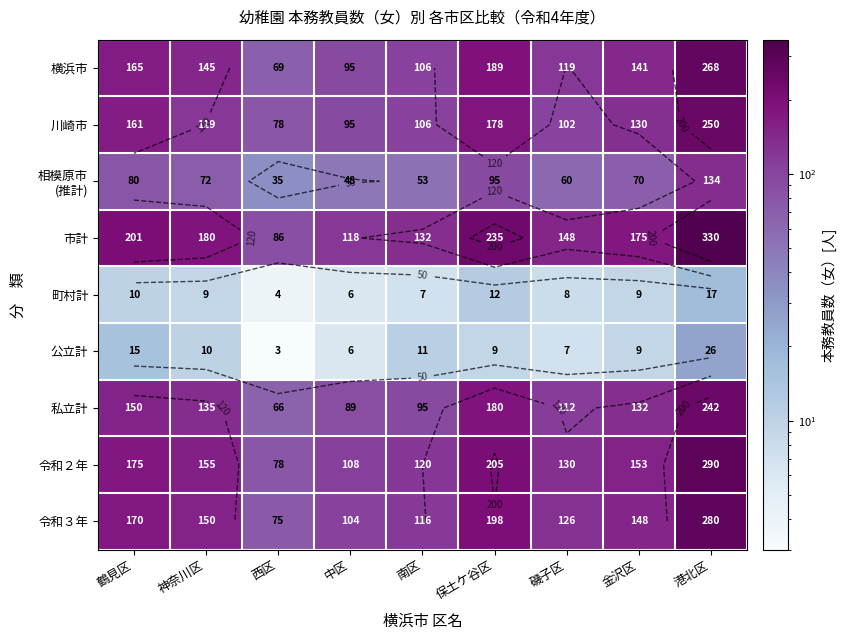

The 川崎市 series shows 178 at 保土ケ谷区. True or false?

True